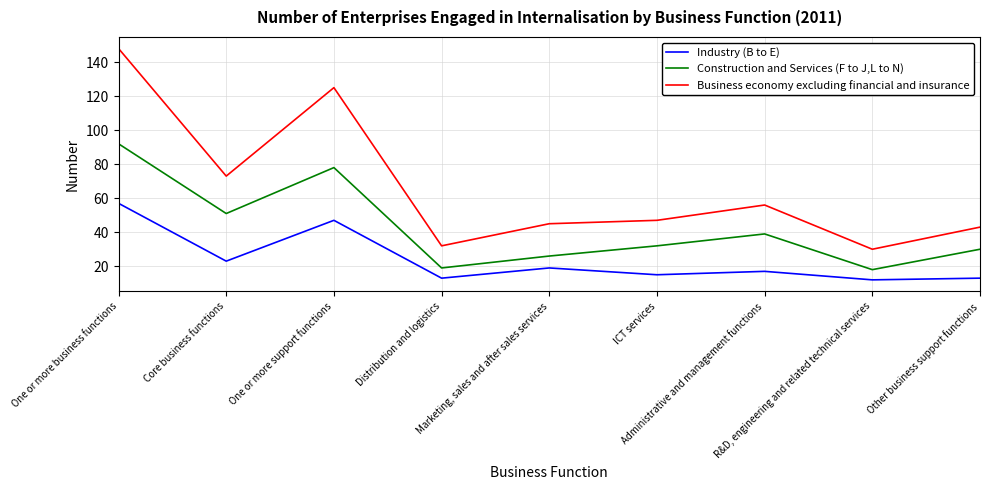

Rank the series by their average value, from lowest to highest.

Industry (B to E), Construction and Services (F to J,L to N), Business economy excluding financial and insurance